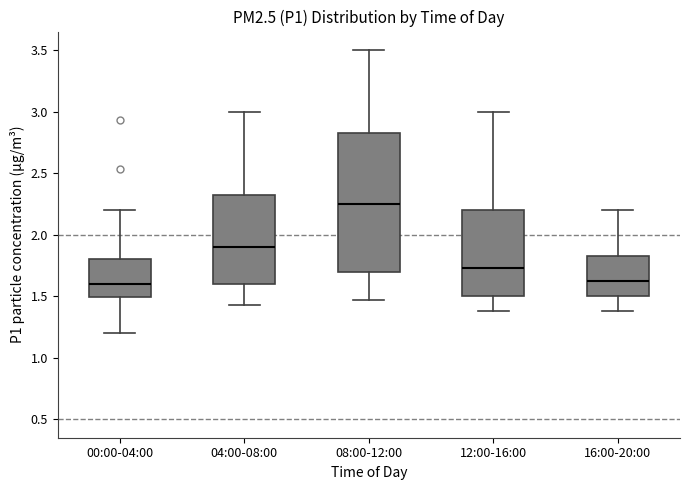

Where does the lower whisker of the box for 08:00-12:00 end on the y-axis? The values are not printed on the chart, so give them approximately, as read against the axis.

1.45